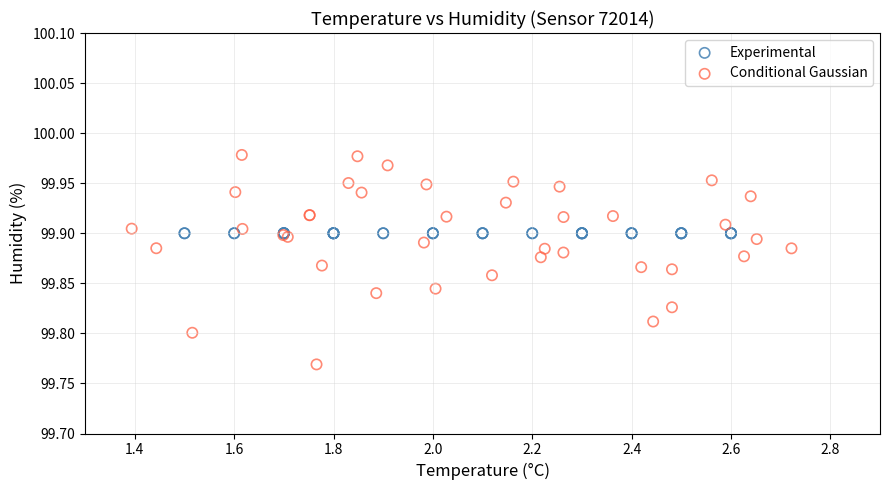

Which series reaches the maximum Y coordinate?

Conditional Gaussian